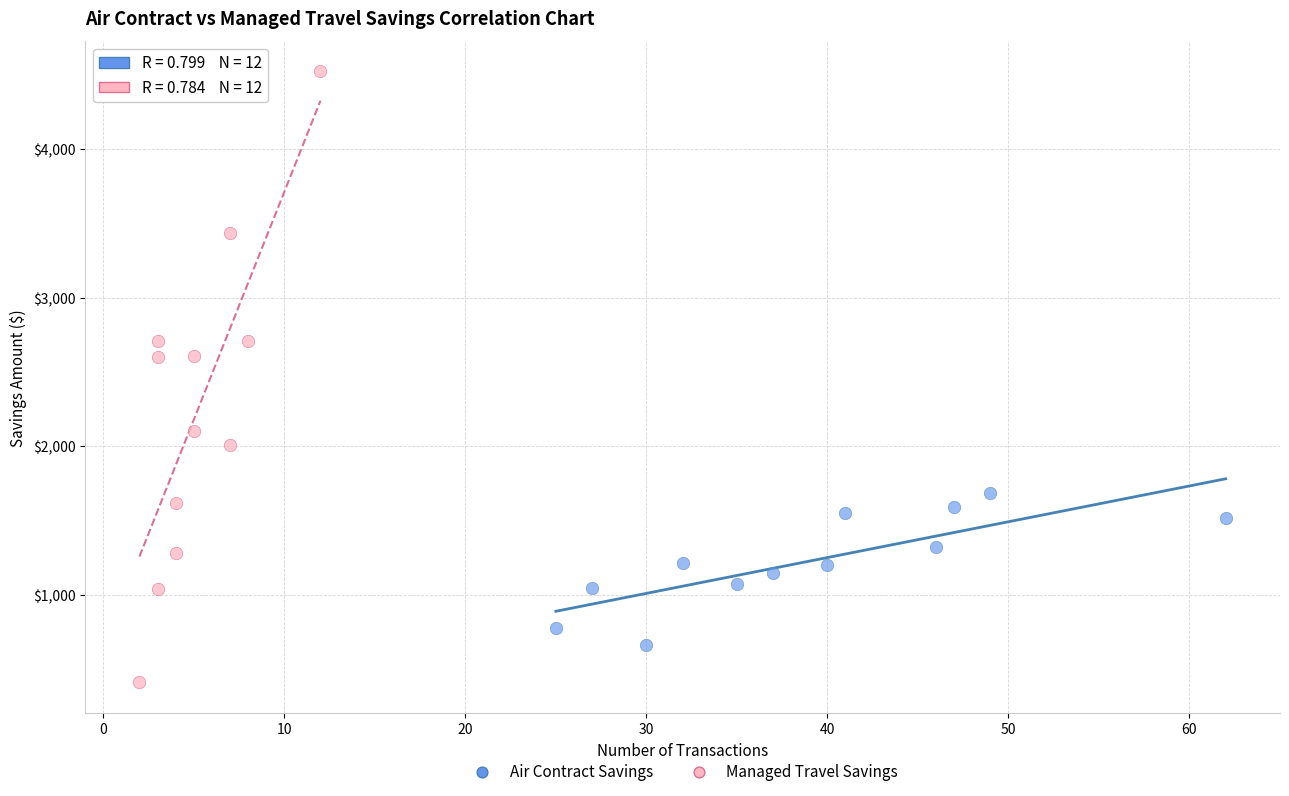

Which series has the largest Y range (max minus min)?

Managed Travel Savings